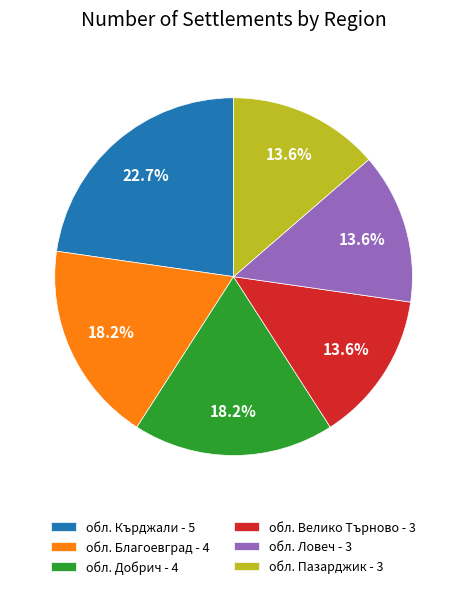

What is the total percentage of обл. Благоевград - 4 and обл. Добрич - 4?

36.4%